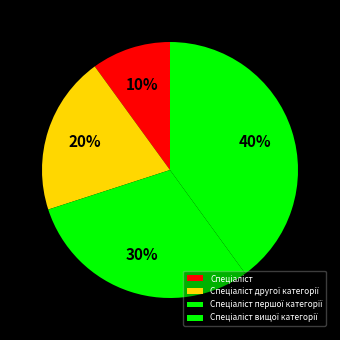

How many slices are in this pie chart?

4